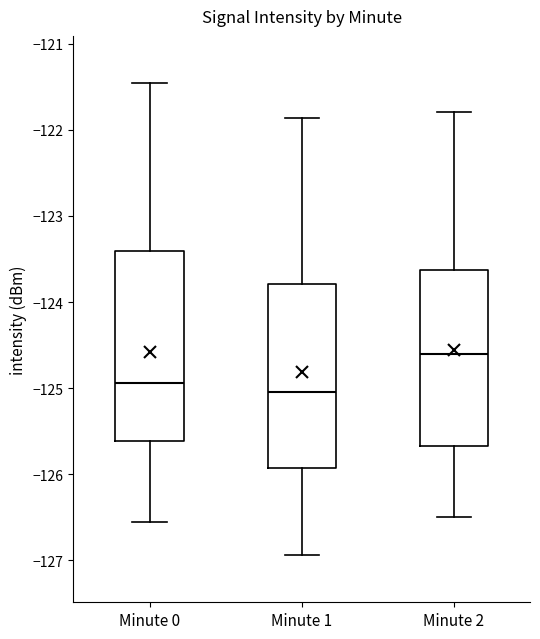

Reading left to right, transcribe this box plot: for each box, give where its median line is, the range the box spans, and where its two whiskers end, as read against the y-axis. The values are not printed on the chart, so give them approximately, as read against the axis.

Minute 0: median -124.9, box -125.6 to -123.4, whiskers -126.6 to -121.5
Minute 1: median -125.0, box -125.9 to -123.8, whiskers -126.9 to -121.9
Minute 2: median -124.6, box -125.7 to -123.6, whiskers -126.5 to -121.8